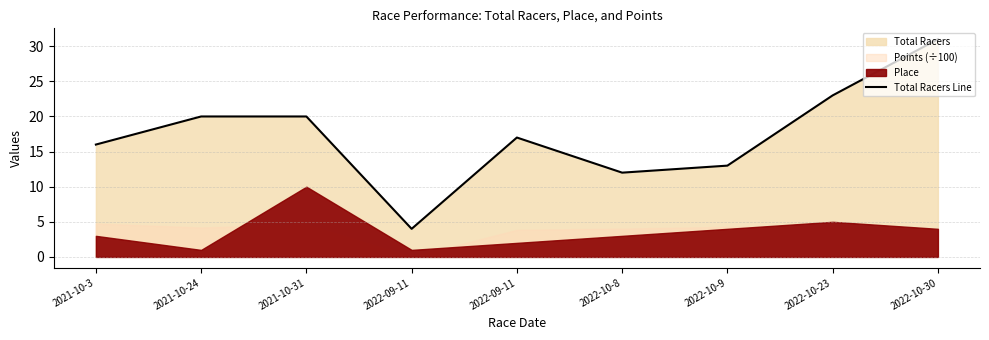

The chart shows a value of 10 at 2022-10-30. True or false?

False